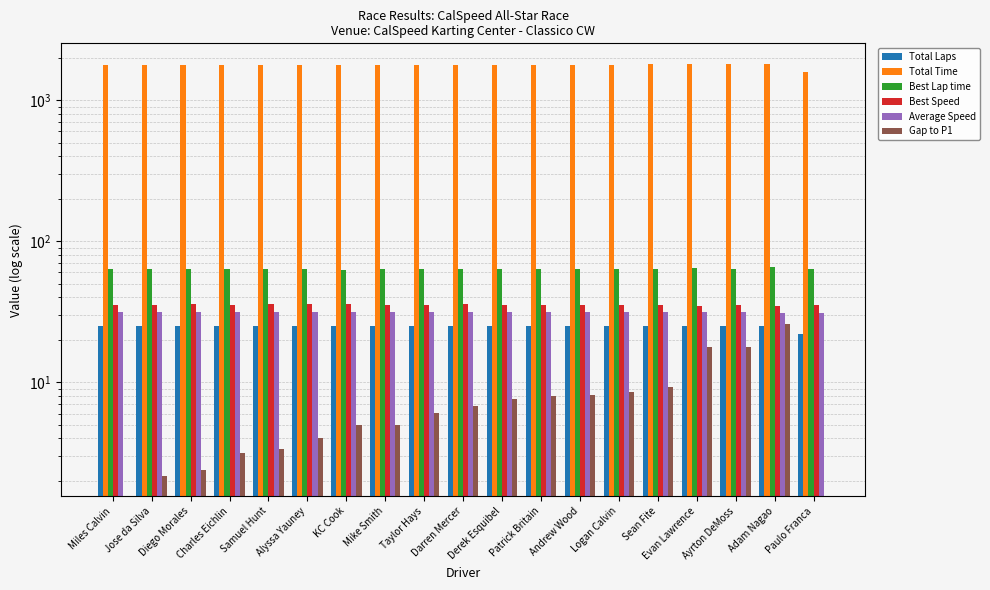

At Paulo Franca, list the series in order from largest to smallest.

Total Time, Best Lap time, Best Speed, Average Speed, Total Laps, Gap to P1